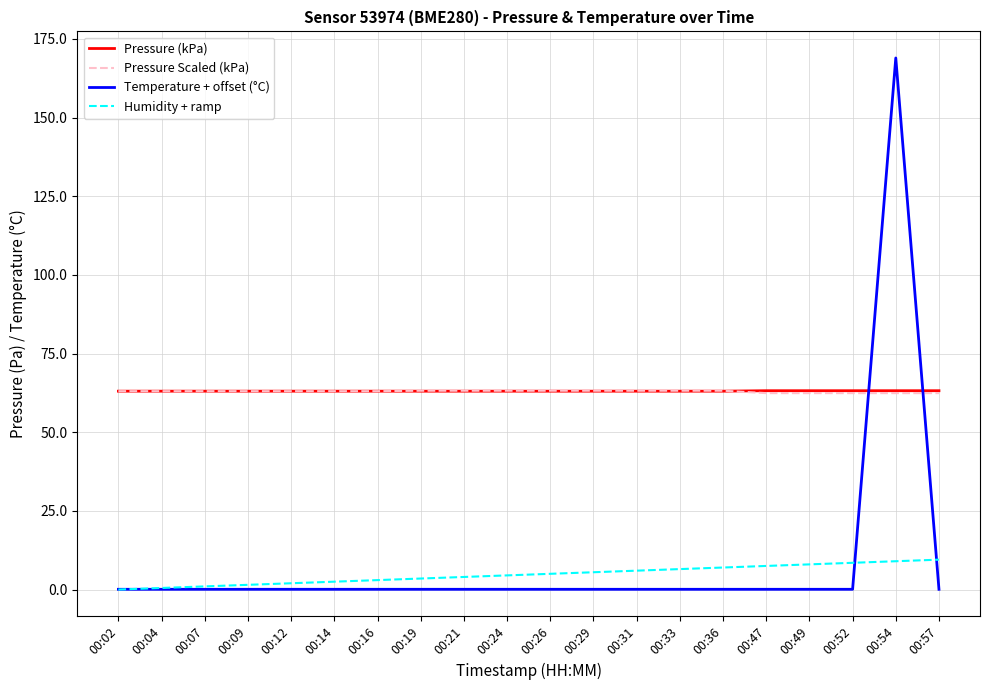

The value of Pressure Scaled (kPa) at 00:12 is 63.0. True or false?

True